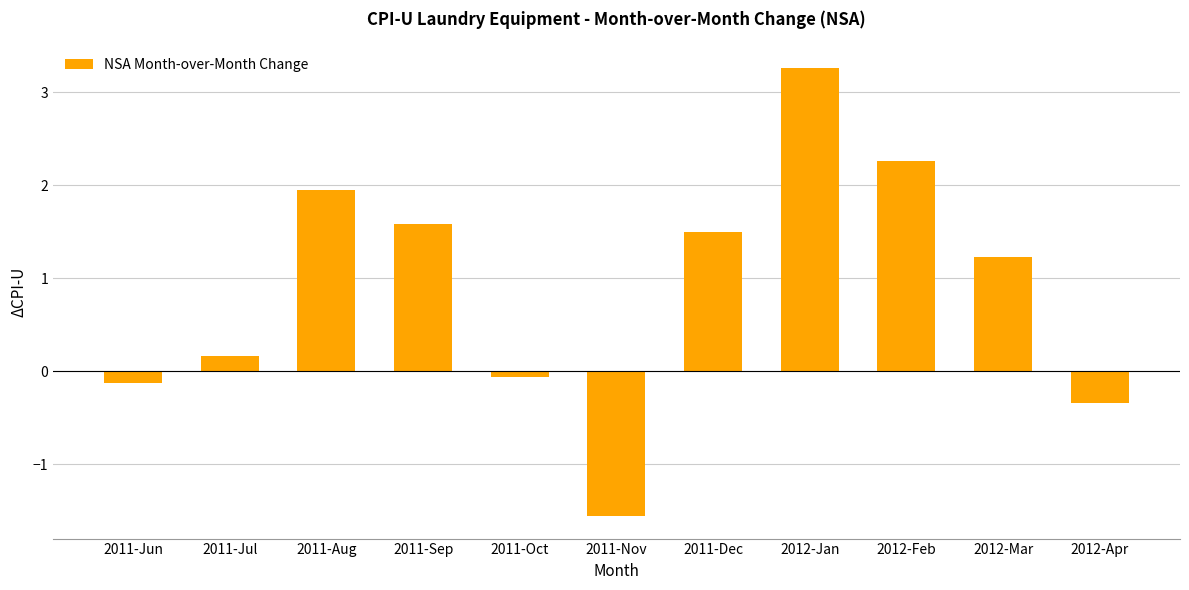

Count the number of values greater than 1.

6